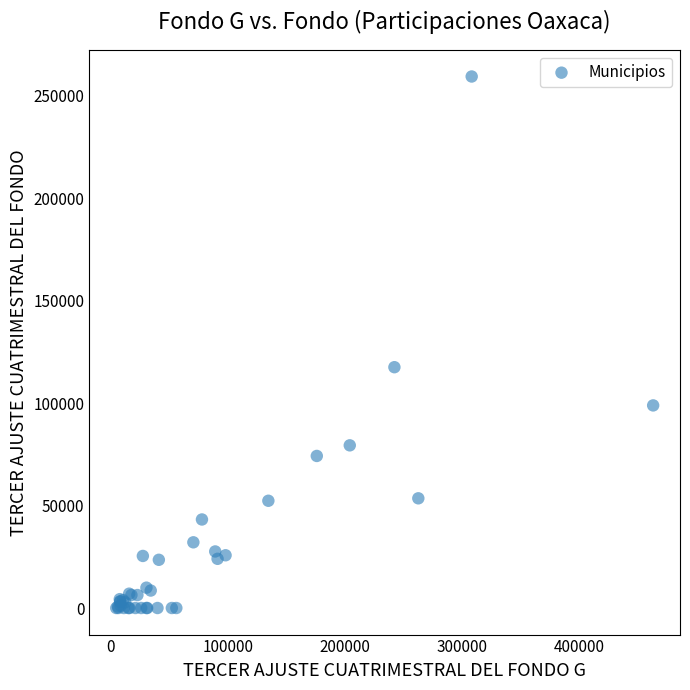

What Y value in the scatter plot is closest to 129695?

117523